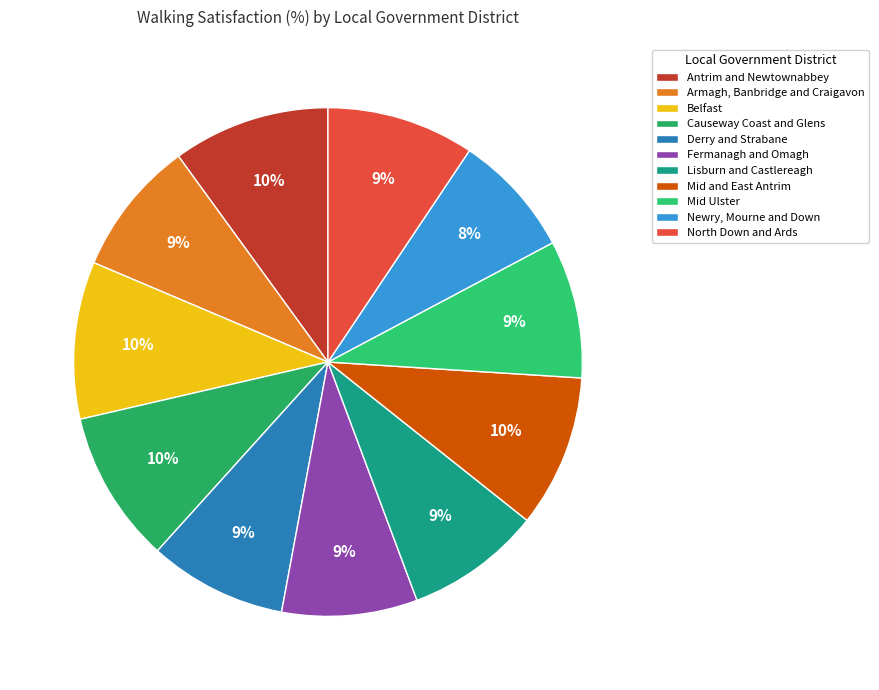

Between Fermanagh and Omagh and Armagh, Banbridge and Craigavon, which is larger?

Fermanagh and Omagh